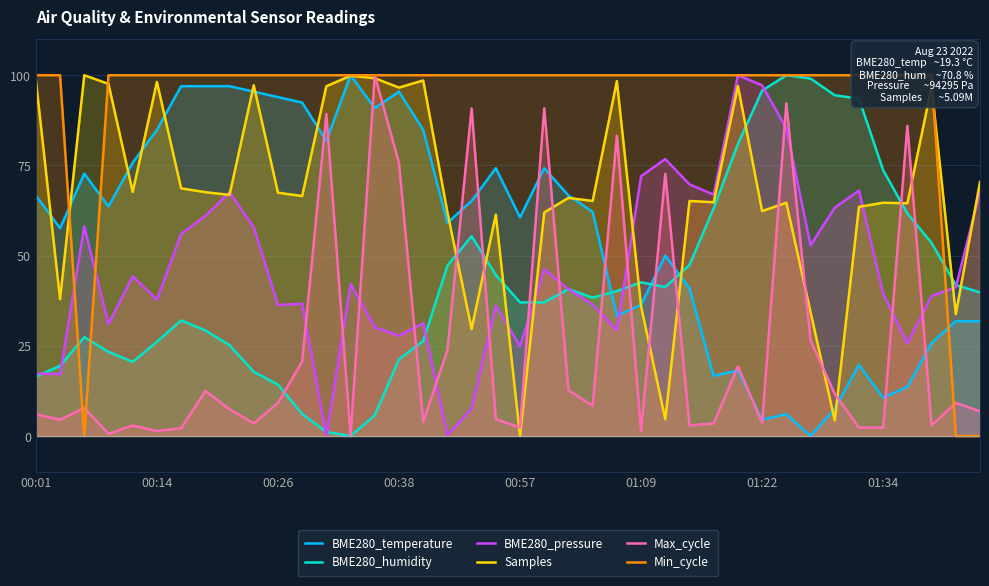

How many data points in BME280_pressure are above 41?

20